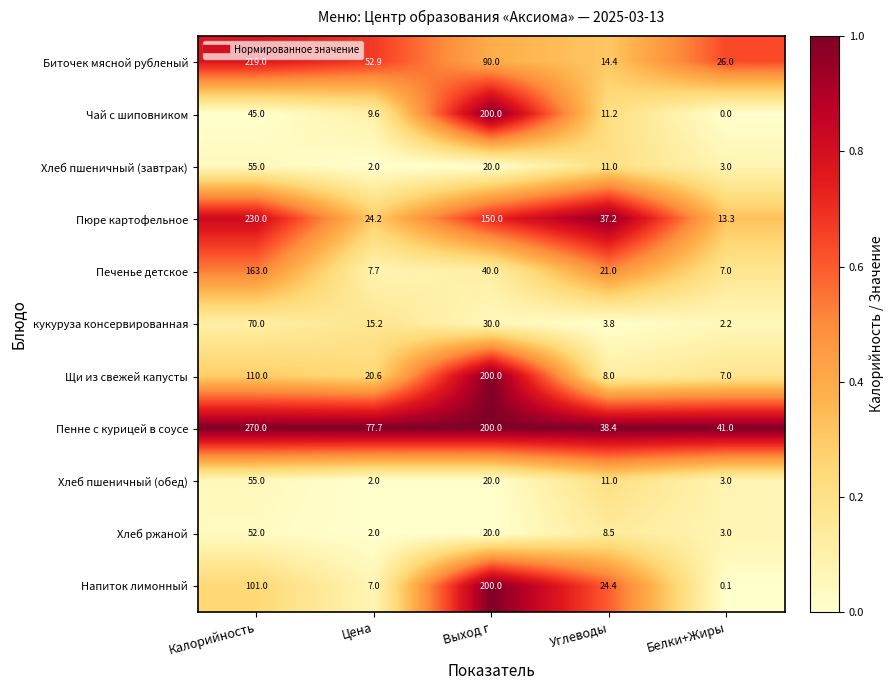

What is the maximum value for кукуруза консервированная?

70.0